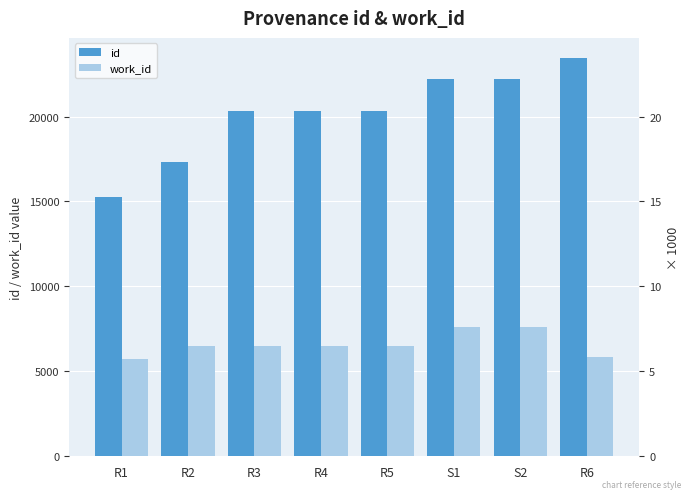

Where does the work_id series first go above 6506?

S1